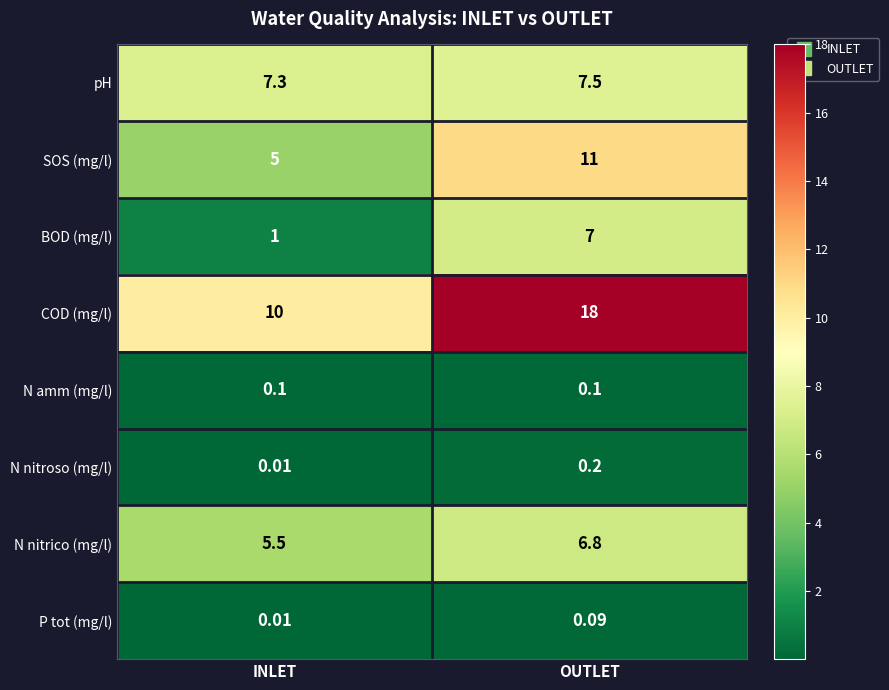

How many series are shown in this chart?

8